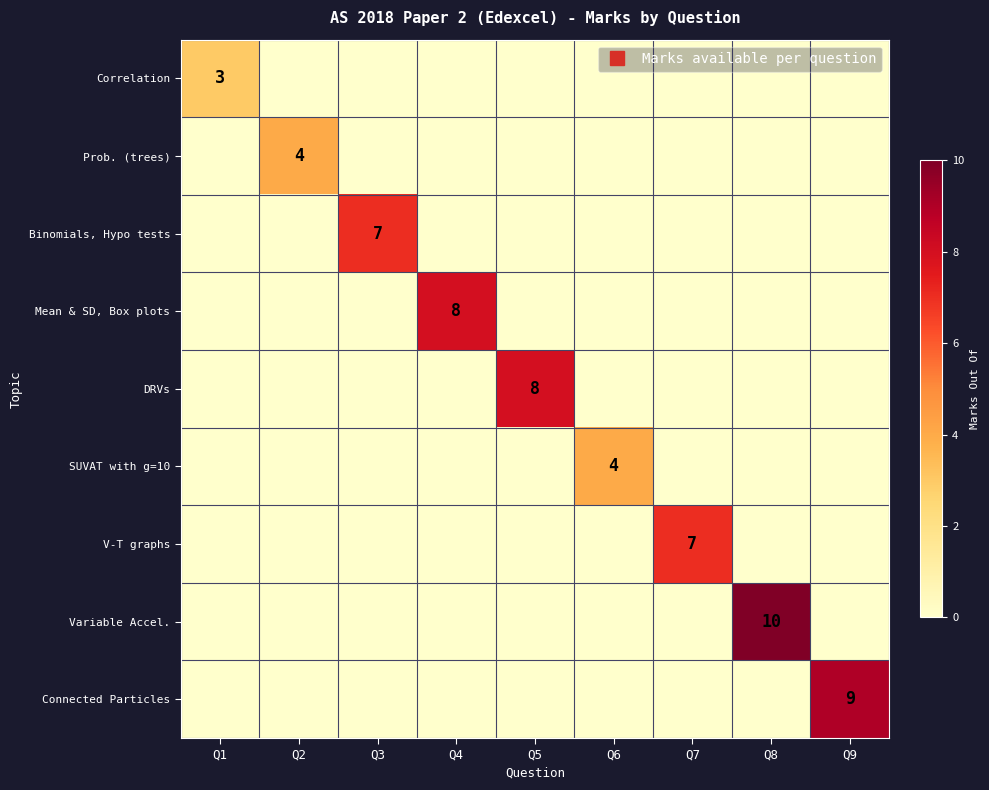

Is it true that Correlation equals -2 at Q3?

False